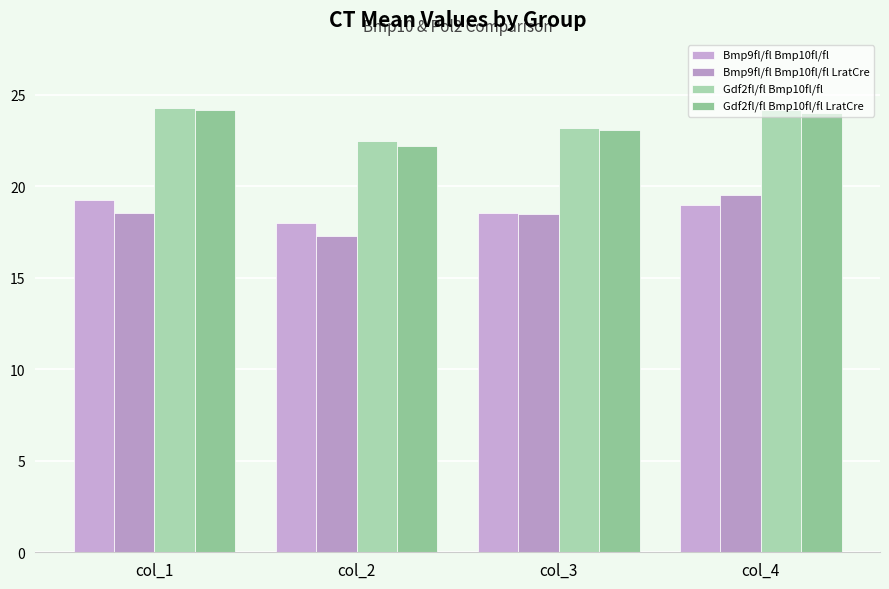

What is the total value across all series at col_2?

80.0